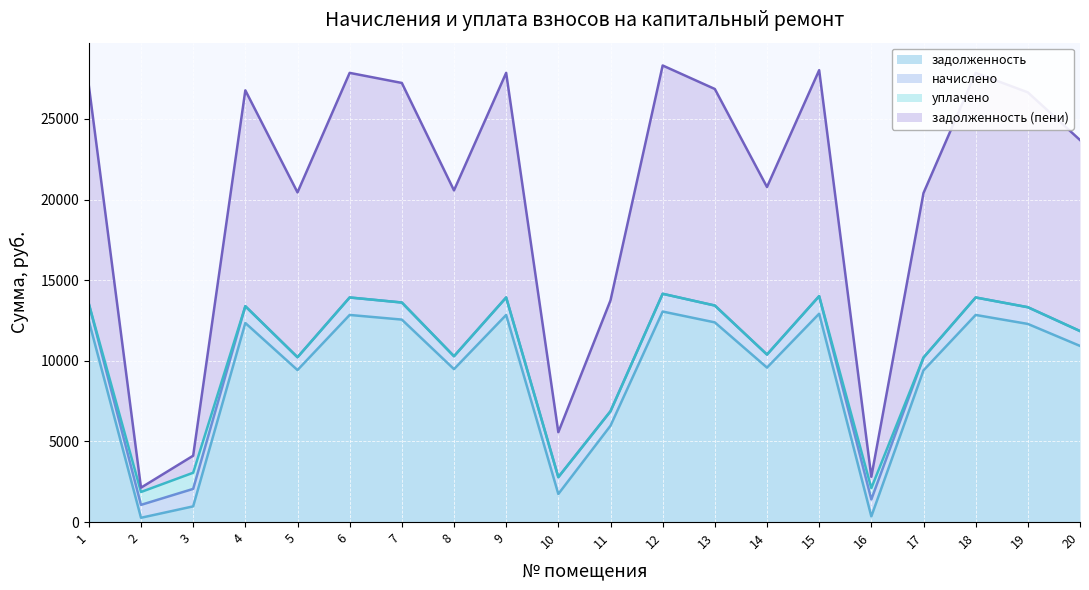

What is the total value across all series at 10?

5572.4